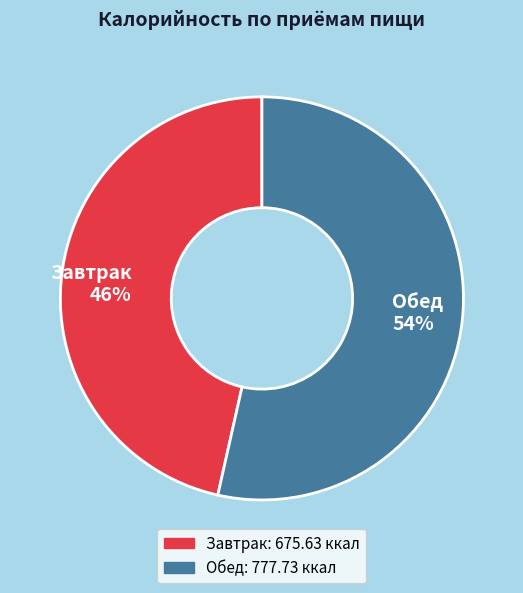

What percentage is the Завтрак slice, to the nearest percent?

46%